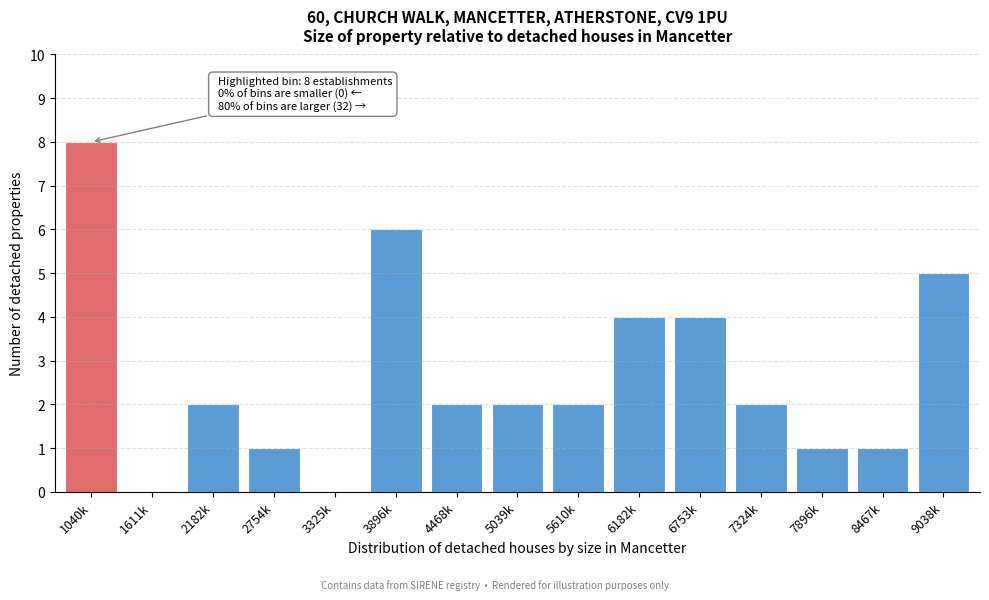

Reading right to left, list all the values displayed in this chart.

9038k=5	8467k=1	7896k=1	7324k=2	6753k=4	6182k=4	5610k=2	5039k=2	4468k=2	3896k=6	3325k=0	2754k=1	2182k=2	1611k=0	1040k=8